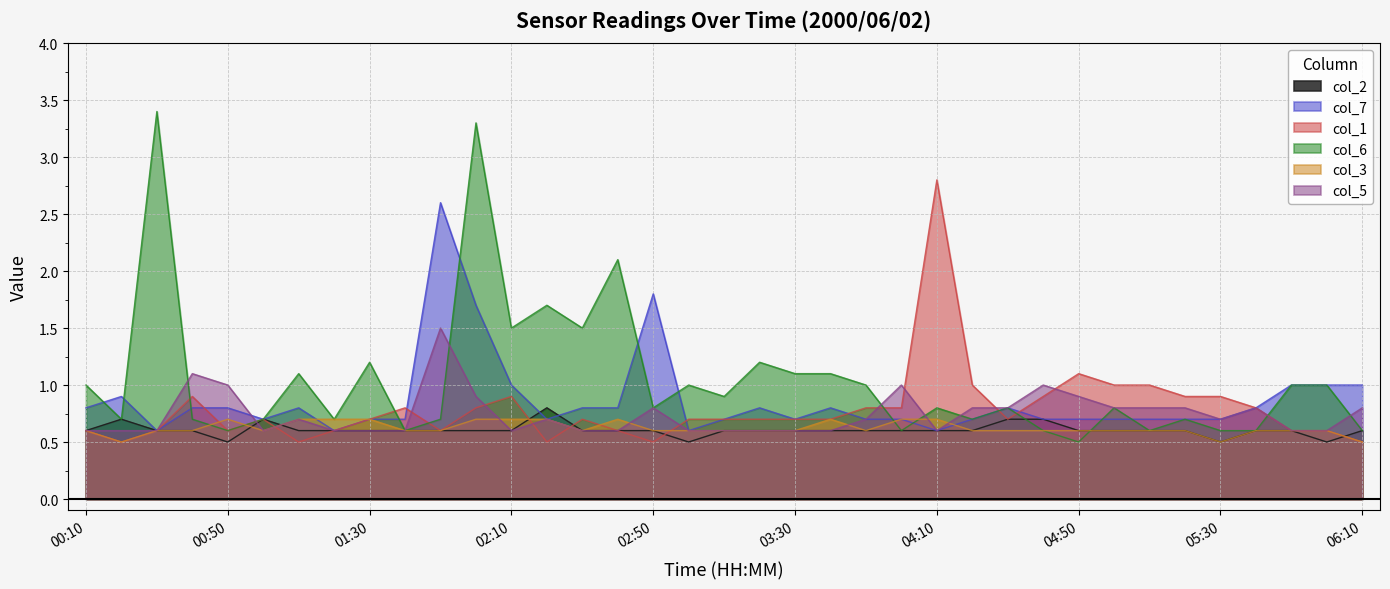

What is the value of the col_3 point at the 24th from the left?

0.7